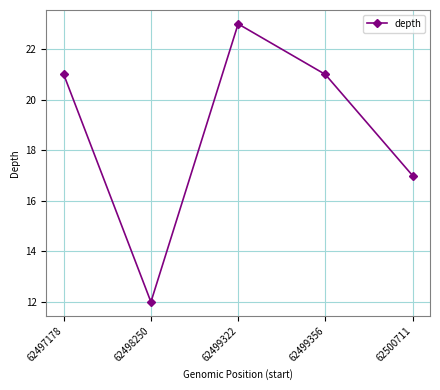

Which label corresponds to the smallest value in the chart?

62498250